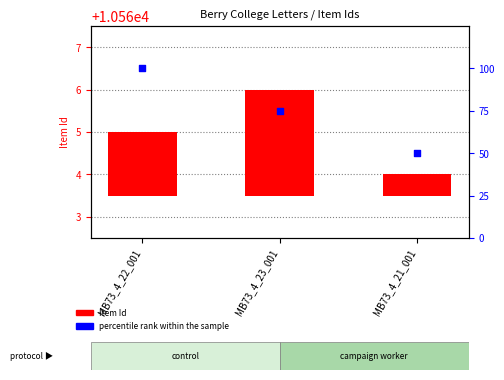

Which series contains the lowest Y value?

Item Id